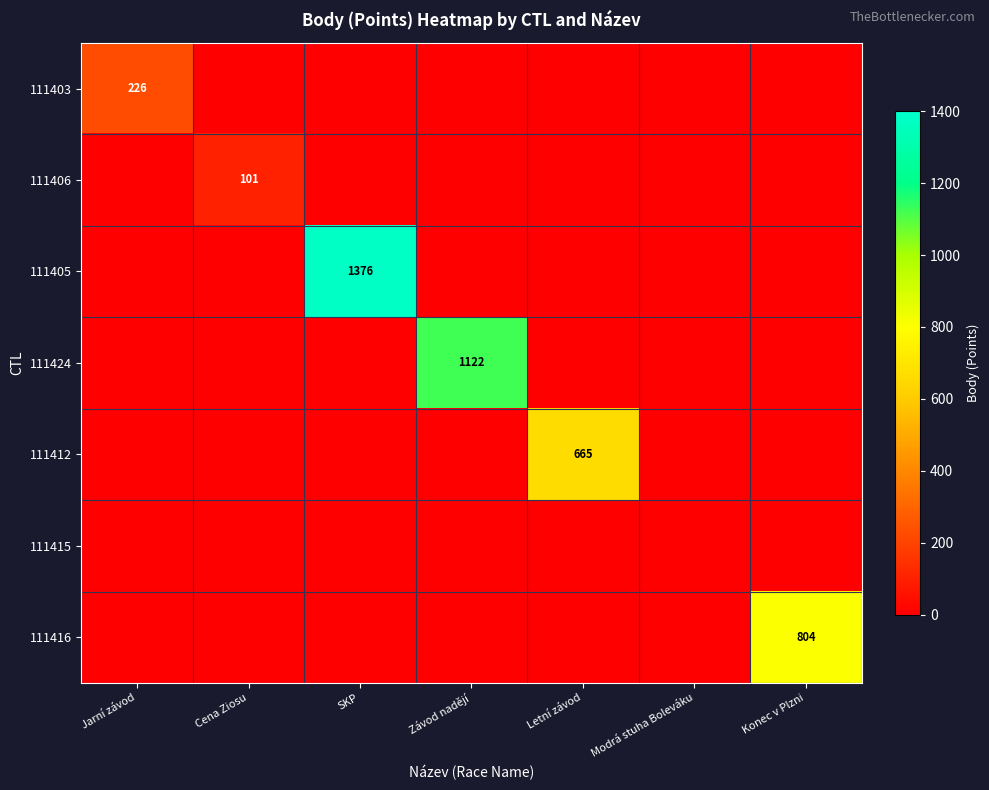

True or false: 111405 has a value of 2001 at SKP.

False